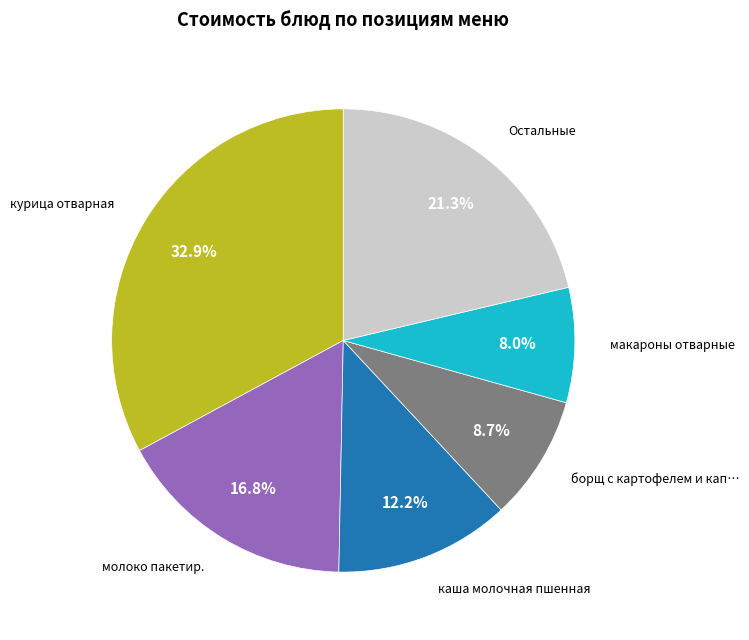

Is there a majority slice in this chart?

No